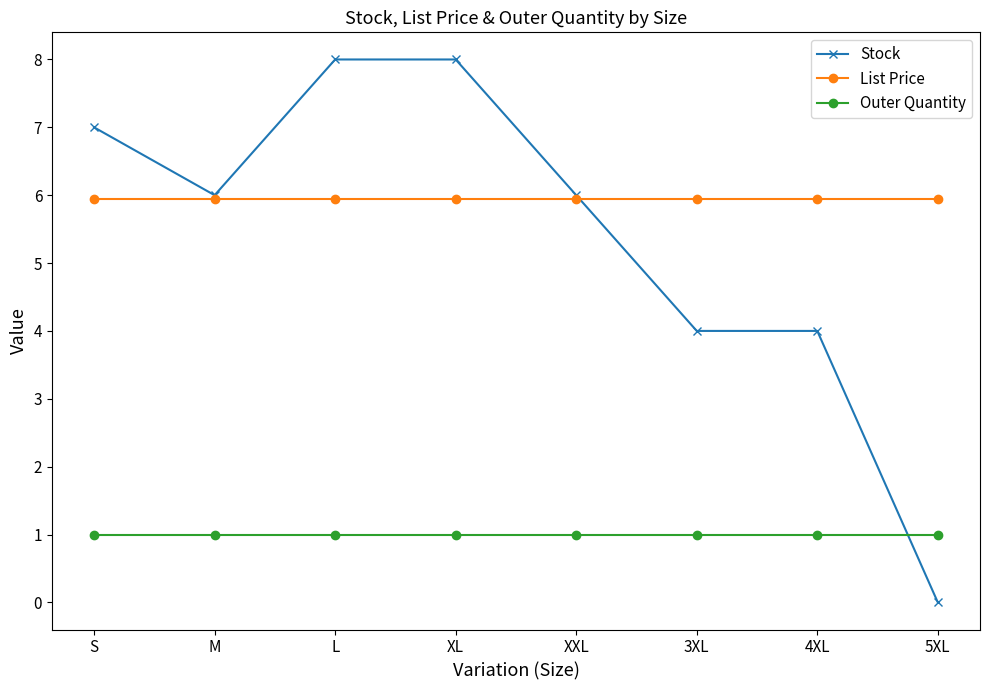

True or false: Outer Quantity and List Price intersect in this chart.

False